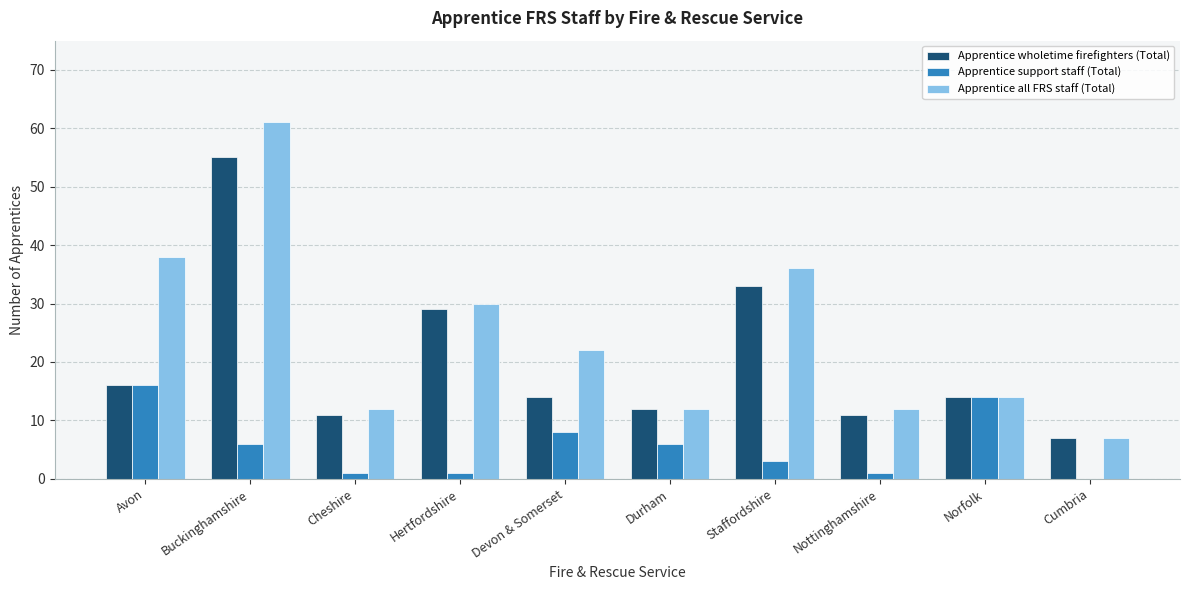

Between Hertfordshire and Cumbria, which series saw the biggest shift?

Apprentice all FRS staff (Total)